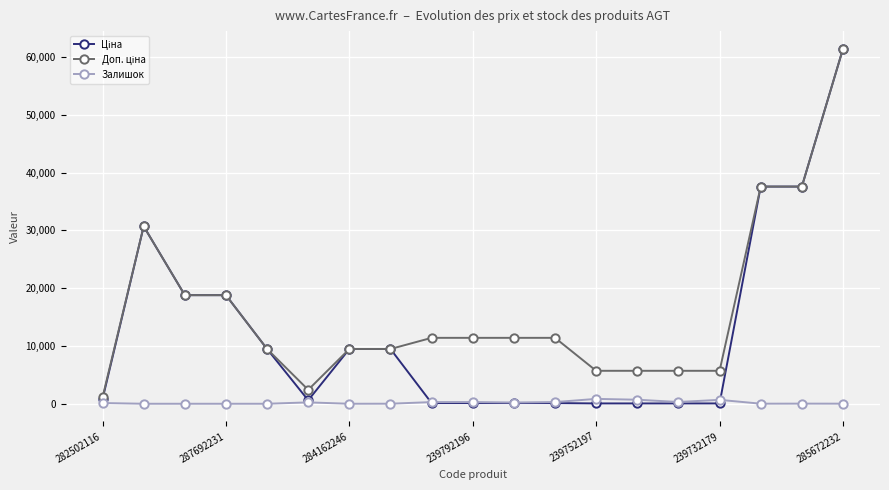

True or false: Залишок has more than 2 points higher than both neighbors.

True